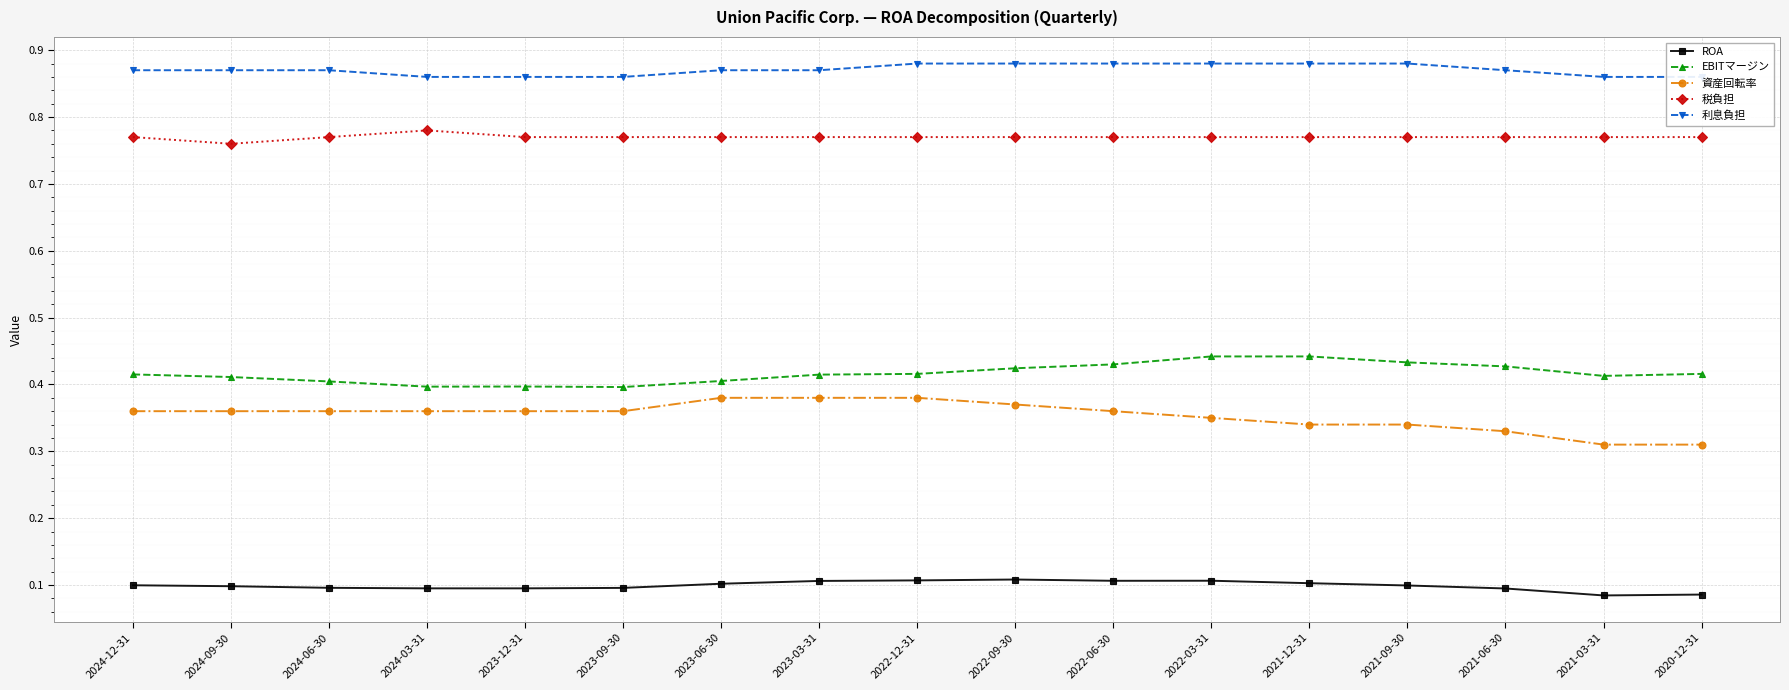

True or false: ROA and 税負担 cross at least once.

False